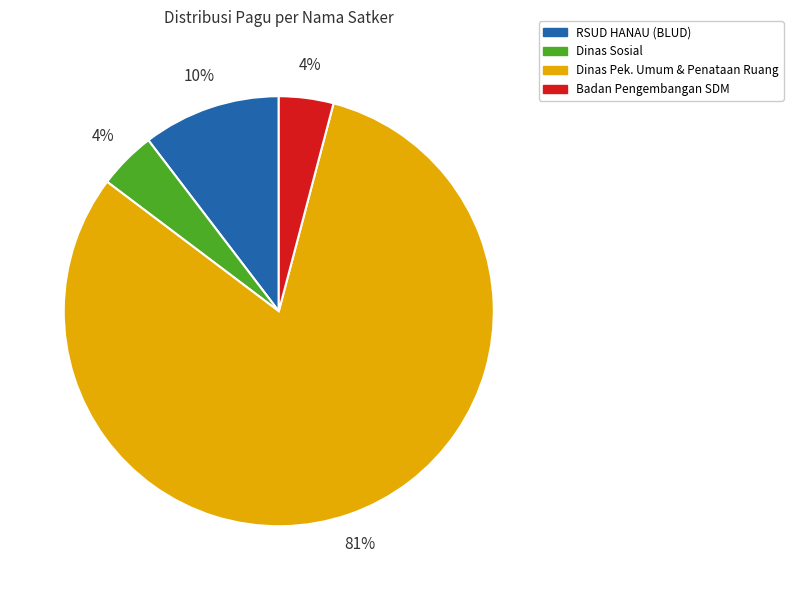

Does any single category account for the majority?

Yes